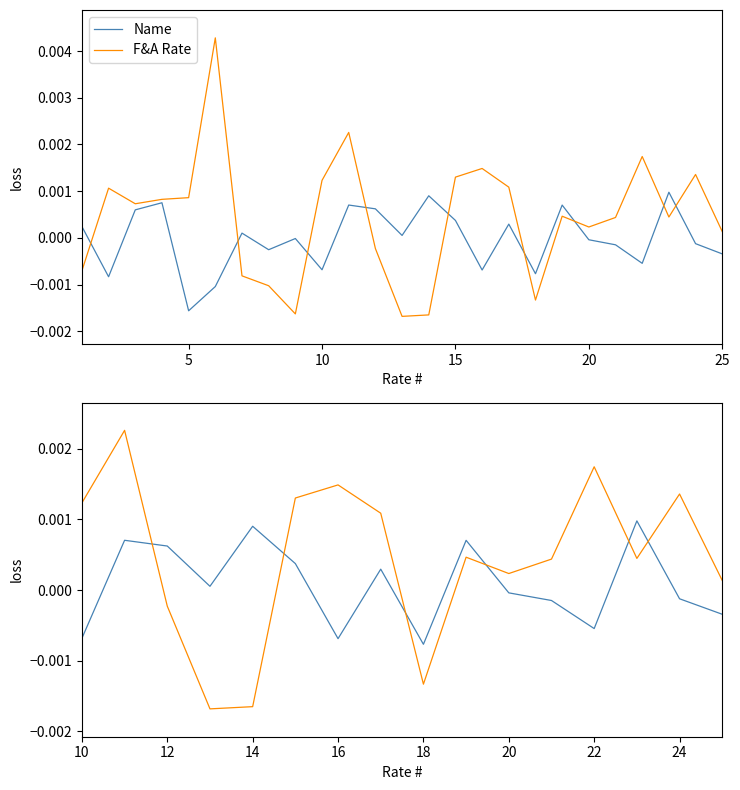

The value of Name at 5 is 0.0. True or false?

False